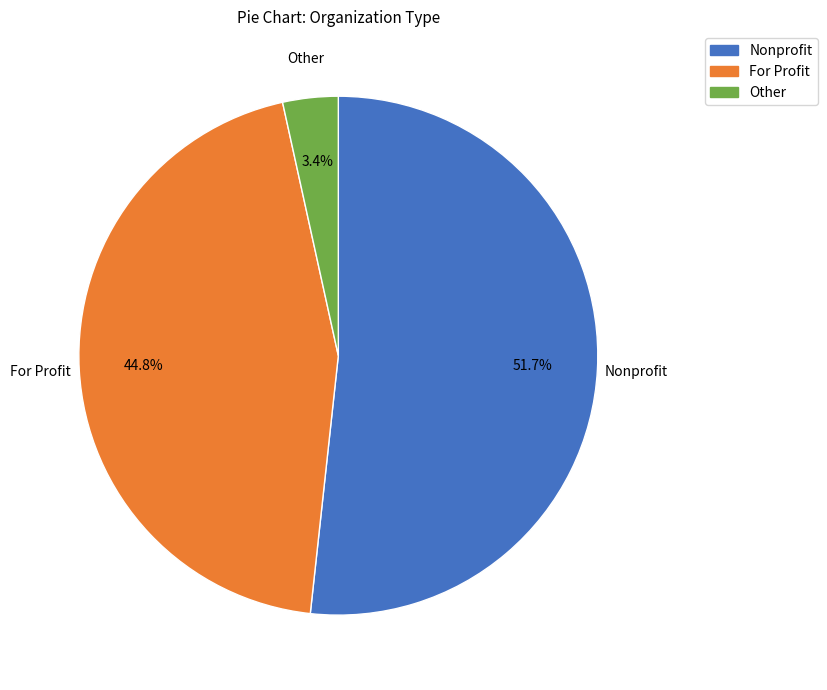

Which has a higher value, For Profit or Nonprofit?

Nonprofit